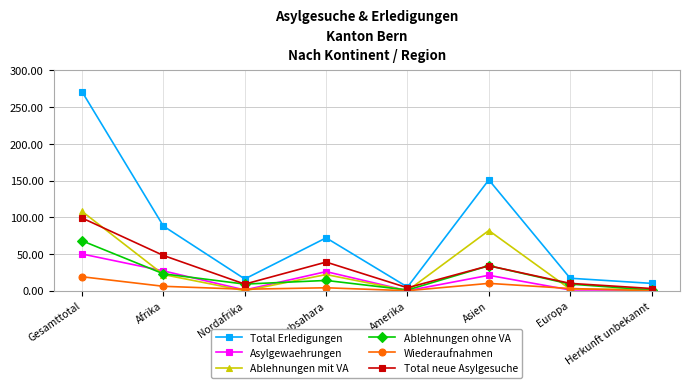

Is it true that Asylgewaehrungen equals 18 at Afrika?

False